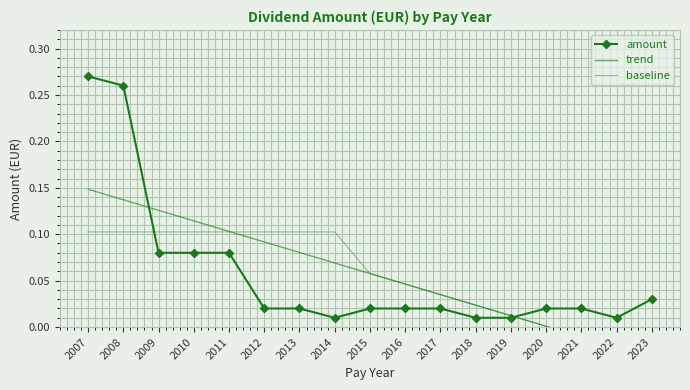

Which series has the largest total across all categories?

amount